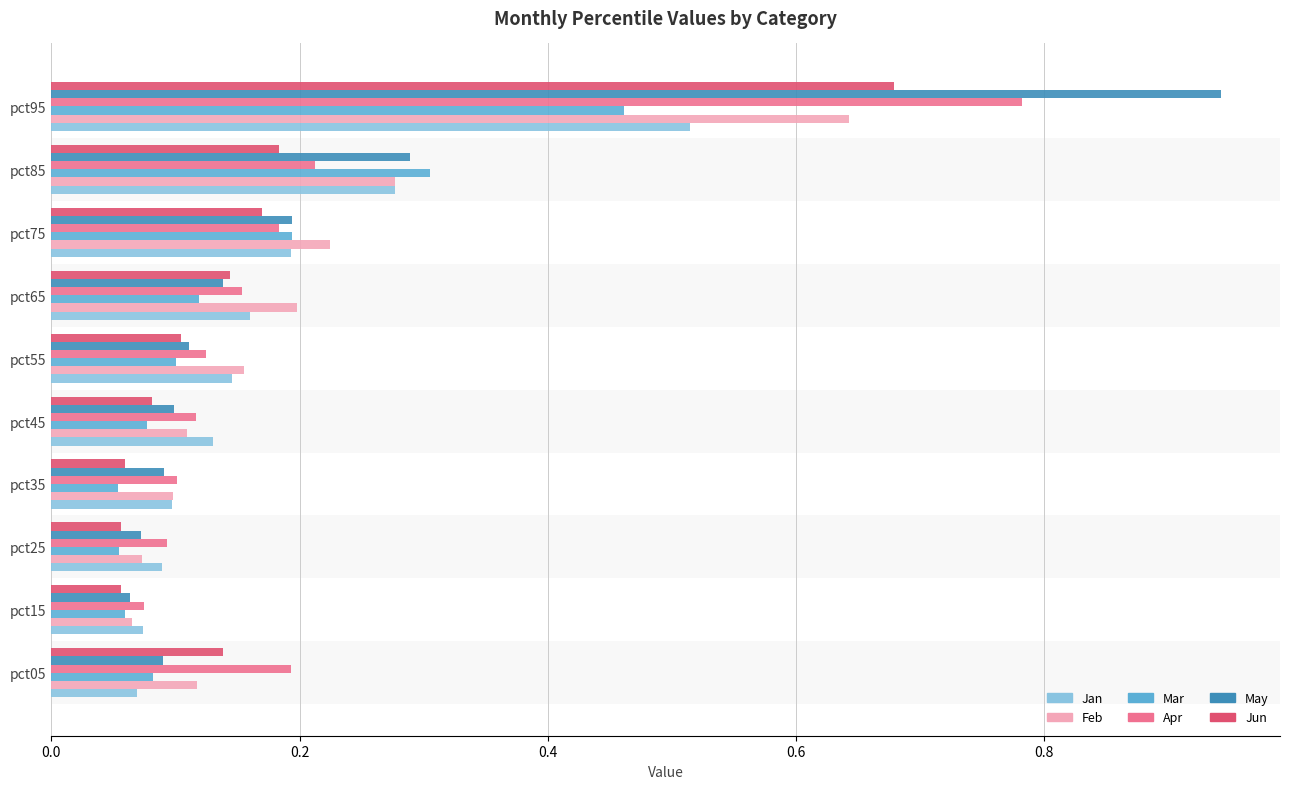

Where is May nearest to the value 0?

pct15